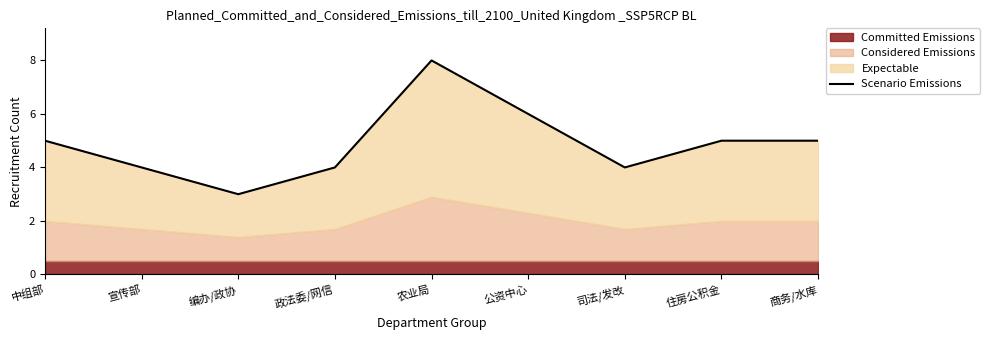

Which category has the lowest value across all series?

编办/政协